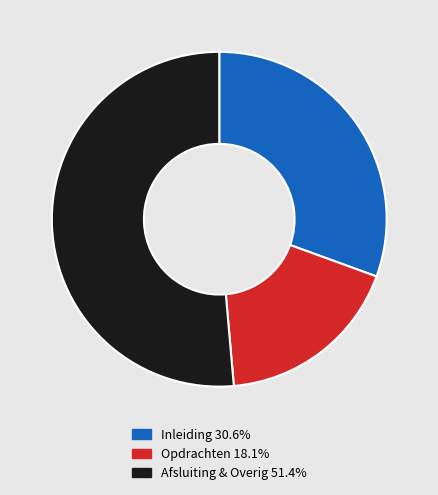

Does any single category account for the majority?

Yes